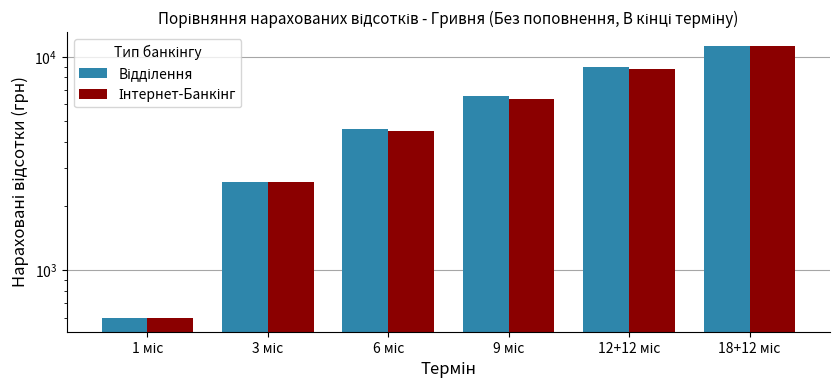

What is the average value of the Інтернет-Банкінг series?

5669.4